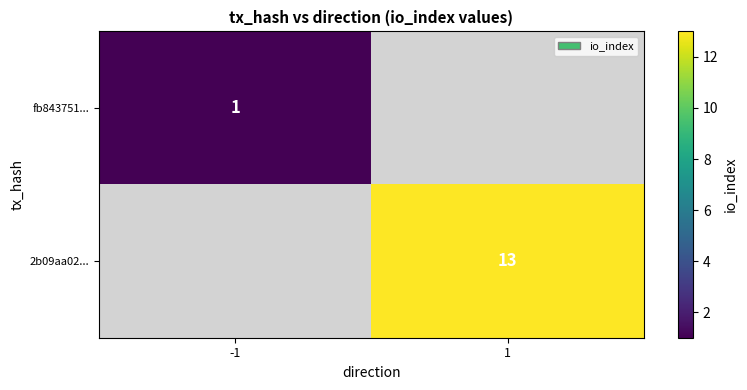

Which has a higher value, -1 or 1?

1